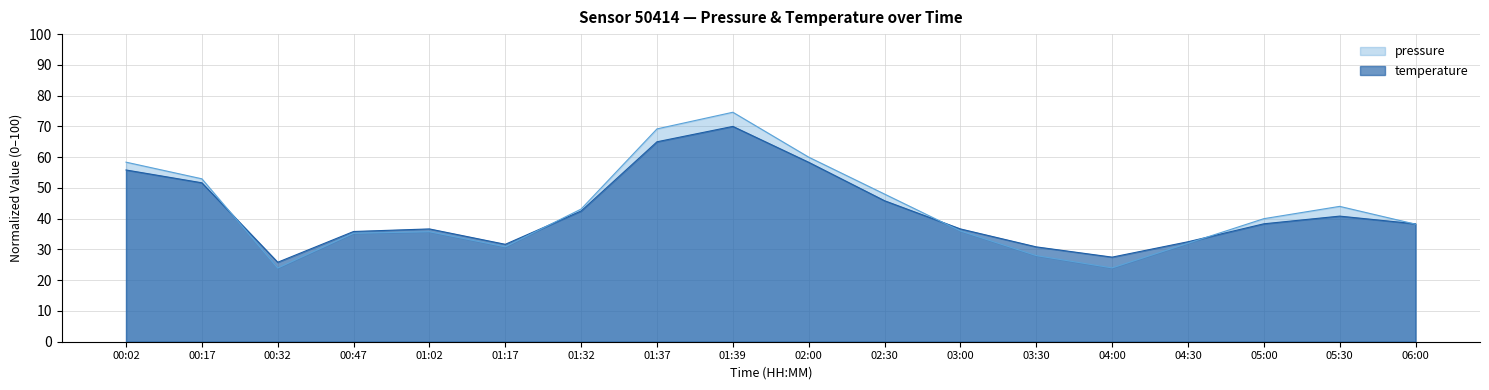

What is the label of the 16th point from the left?

05:00